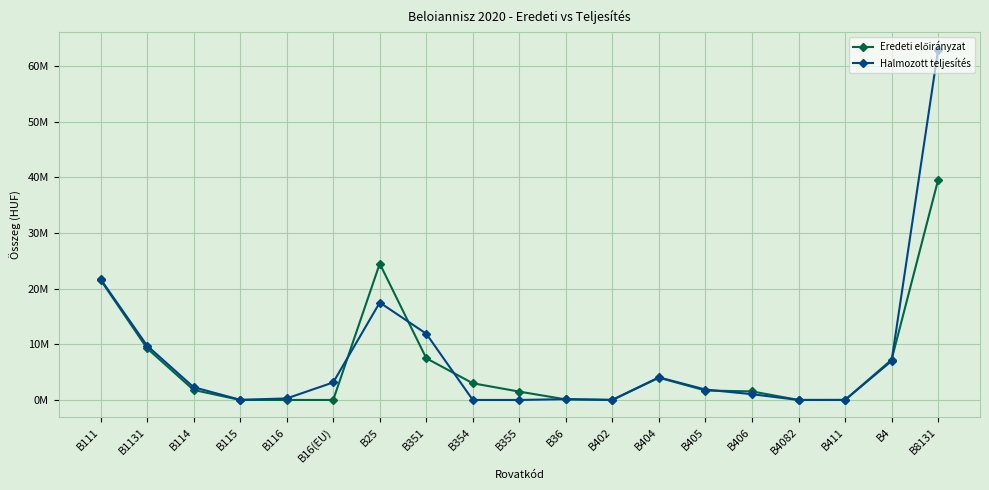

Where is Halmozott teljesítés nearest to the value 31?

B111